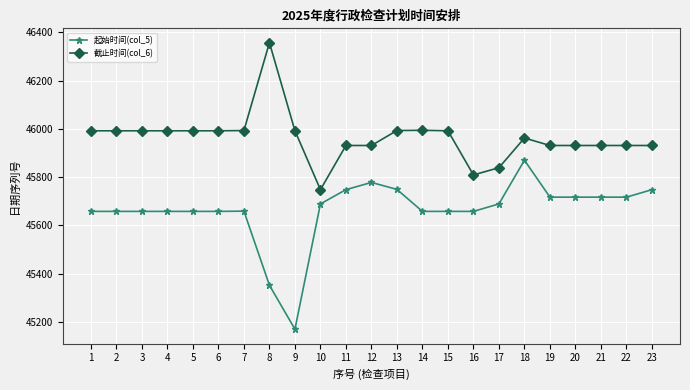

How many lines are shown in the chart?

2